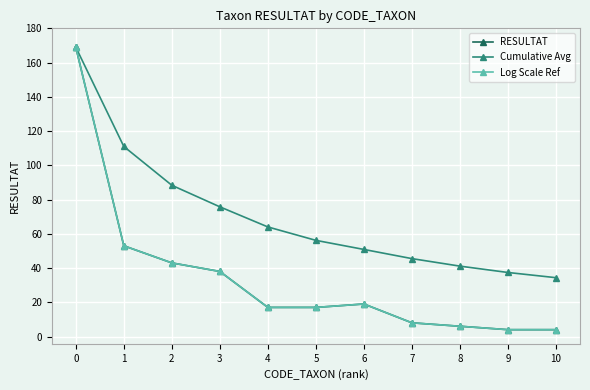

Does the chart have visible grid lines?

Yes